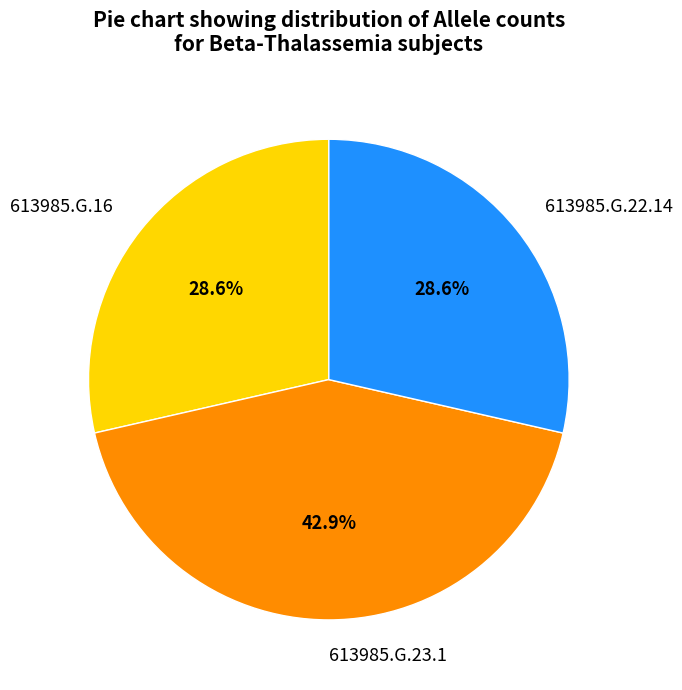

What portion of the pie excludes 613985.G.16?

71.4%